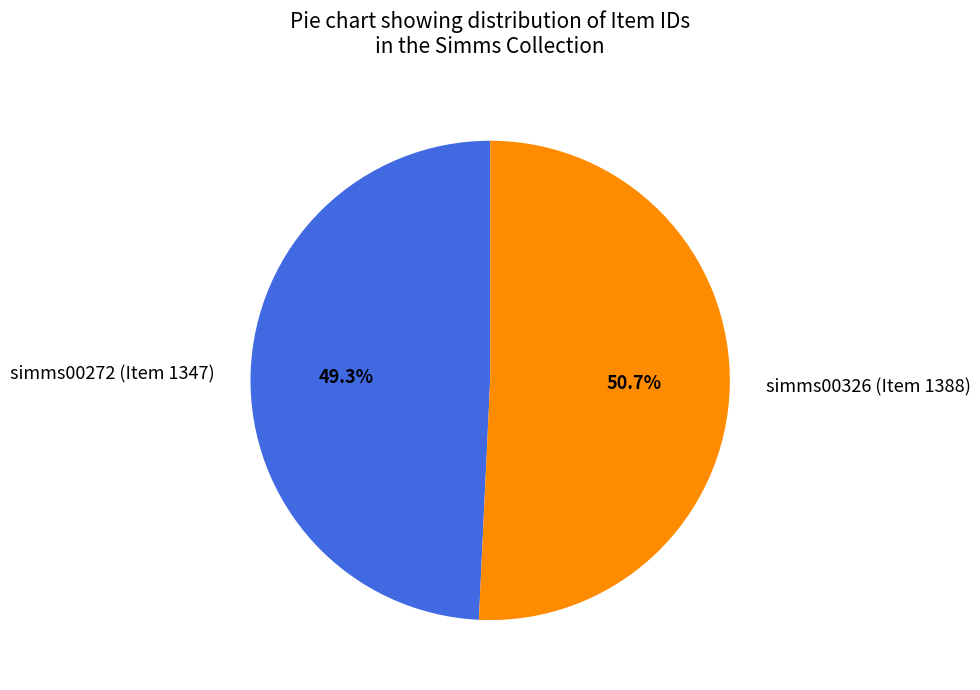

How many slices are in this pie chart?

2